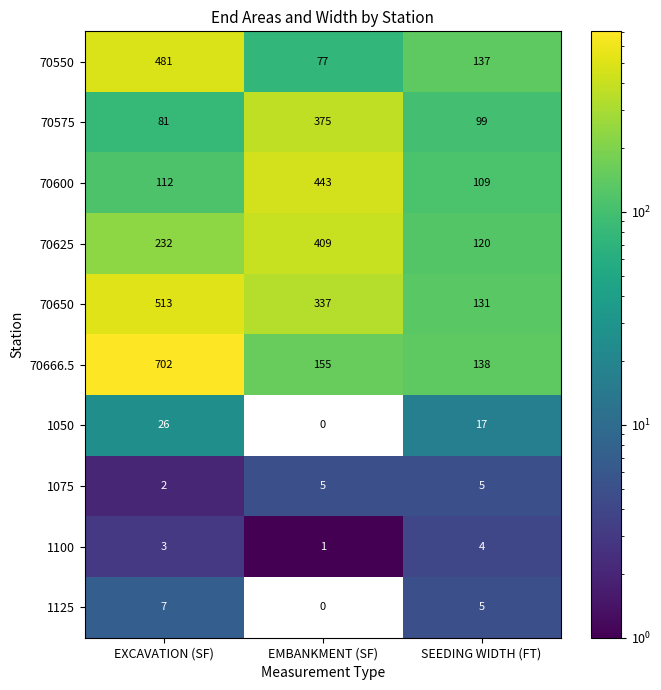

The 1125 series shows 2 at EMBANKMENT (SF). True or false?

False